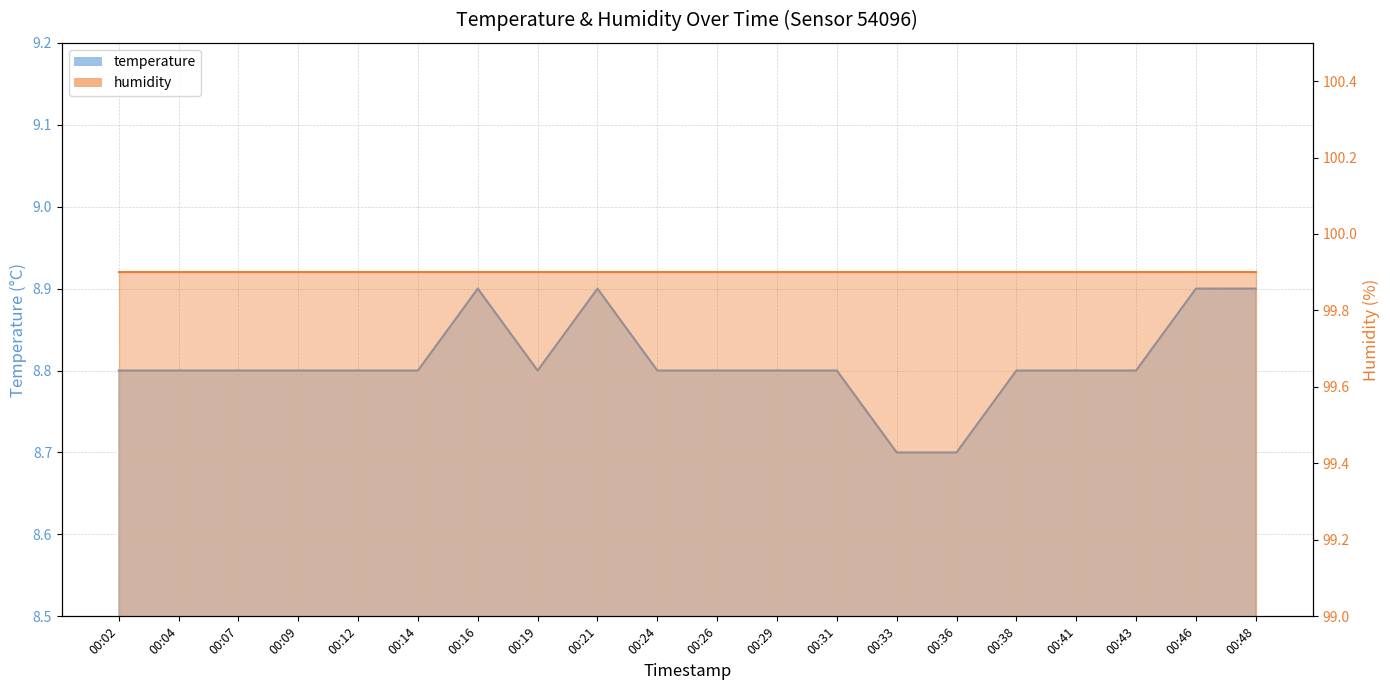

At which category does the data reach its first local valley?

00:19